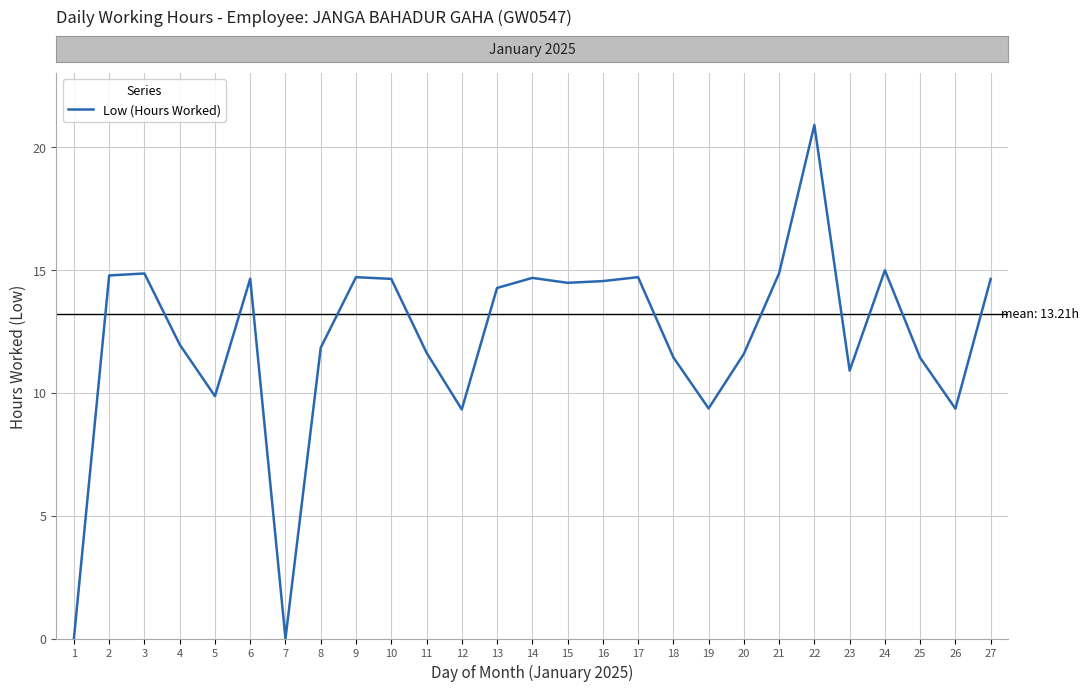

What is the ratio of the value at 4 to the value at 21?

0.8